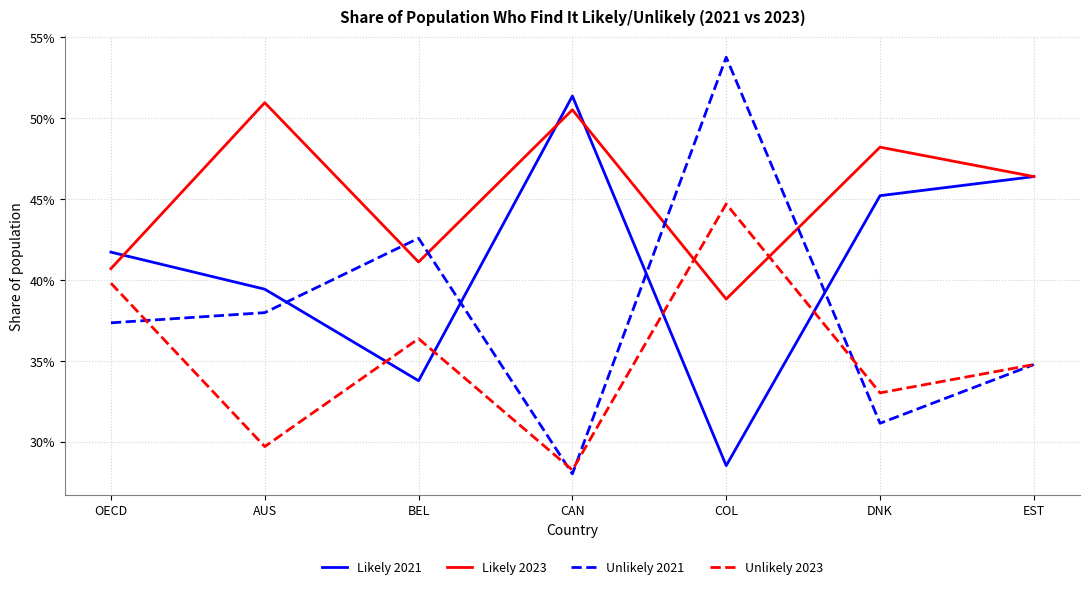

What is the minimum value shown in the chart?

0.3